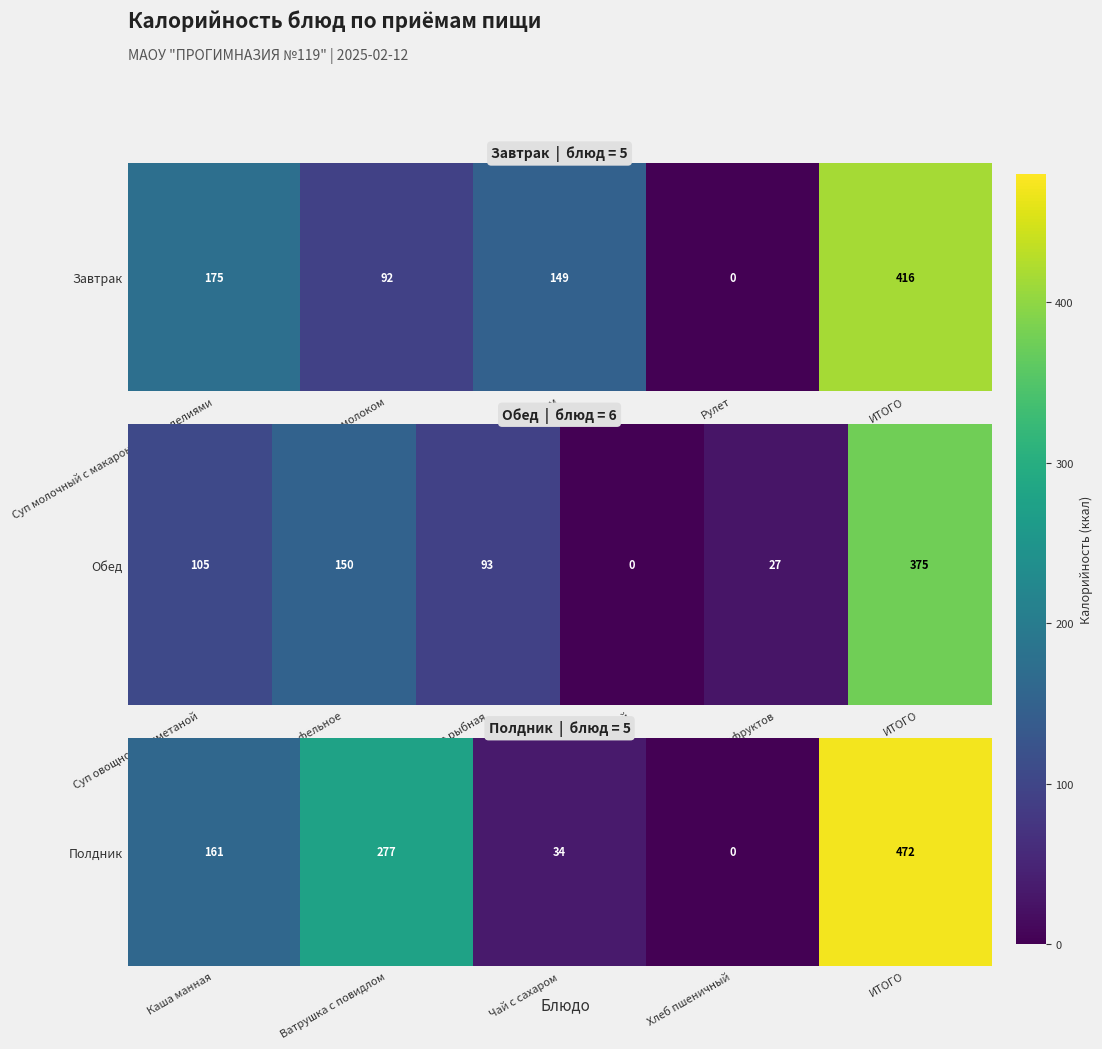

Which has a higher value, ИТОГО or Хлеб пшеничный?

ИТОГО